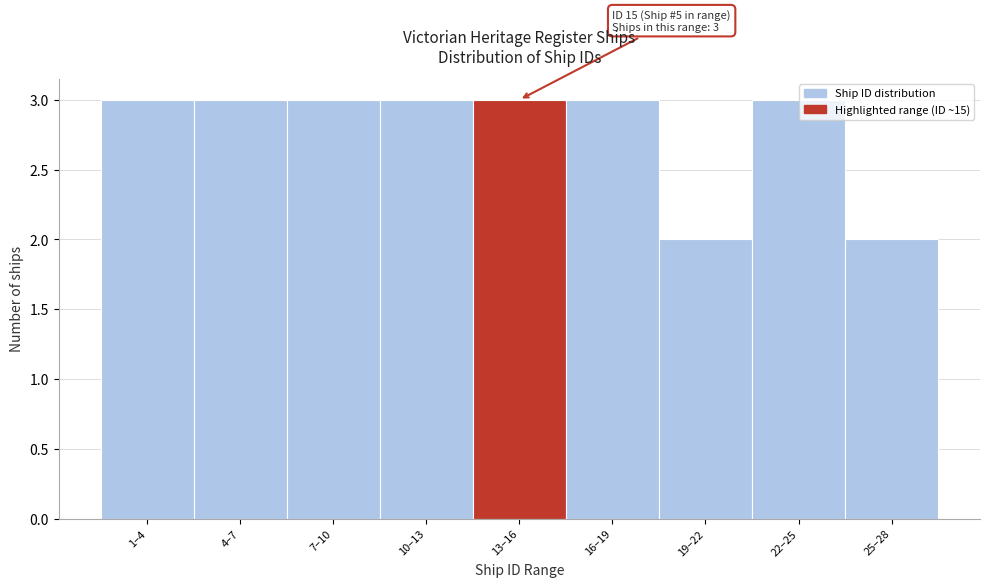

Reading left to right, what are all the values shown in this chart?

1–4=3	4–7=3	7–10=3	10–13=3	13–16=3	16–19=3	19–22=2	22–25=3	25–28=2